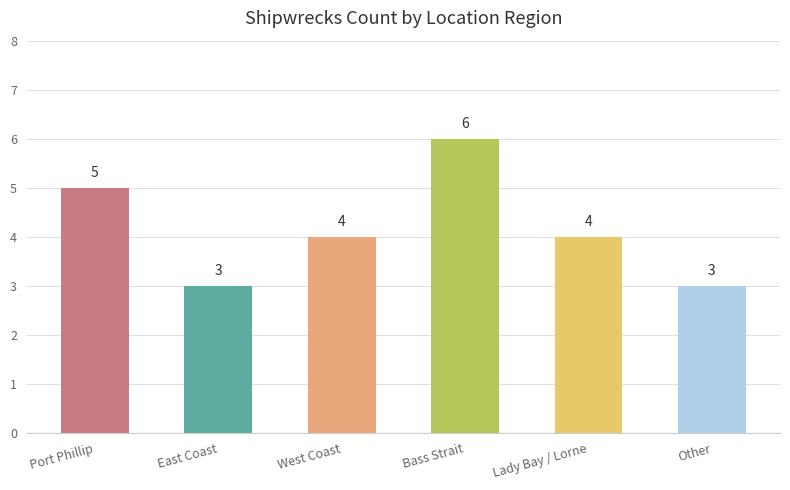

Count the number of data series in this chart.

1